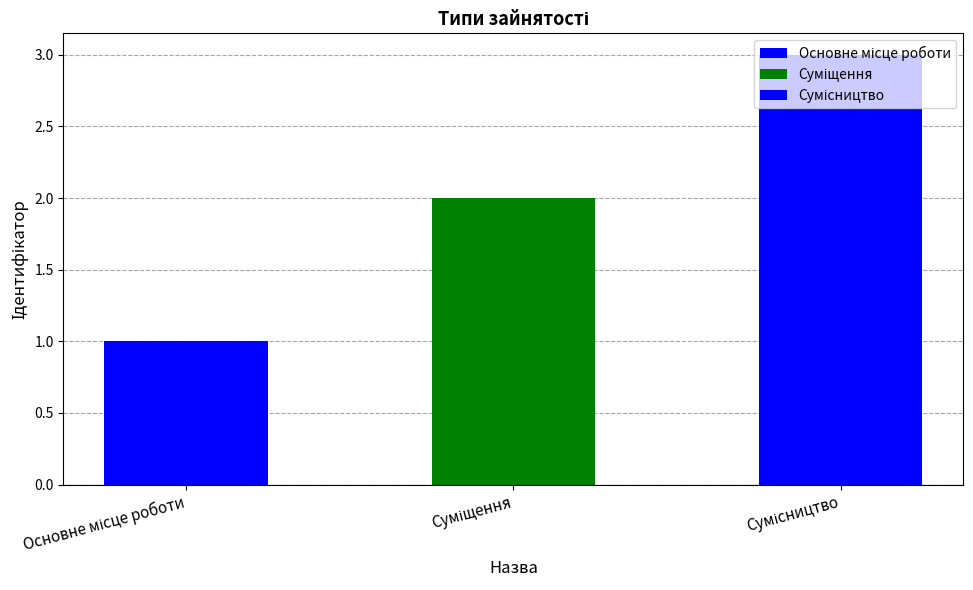

Reading left to right, what are all the values shown in this chart?

Основне місце роботи=1	Суміщення=2	Сумісництво=3